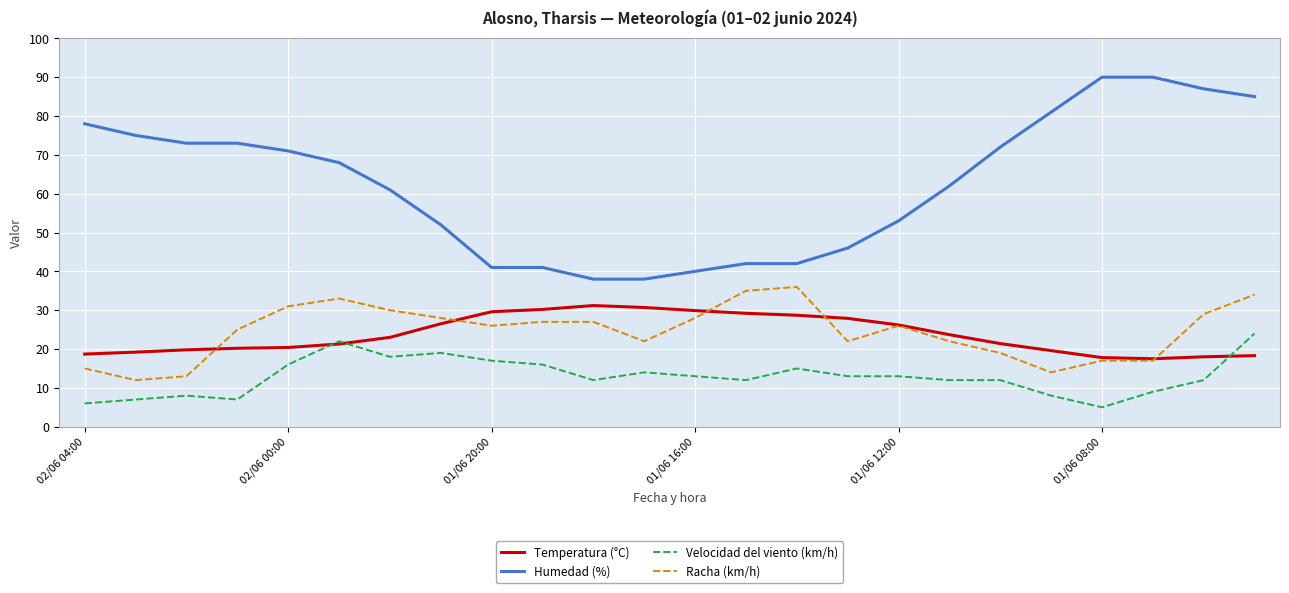

Rank the series by their maximum value, from lowest to highest.

Velocidad del viento (km/h), Temperatura (°C), Racha (km/h), Humedad (%)